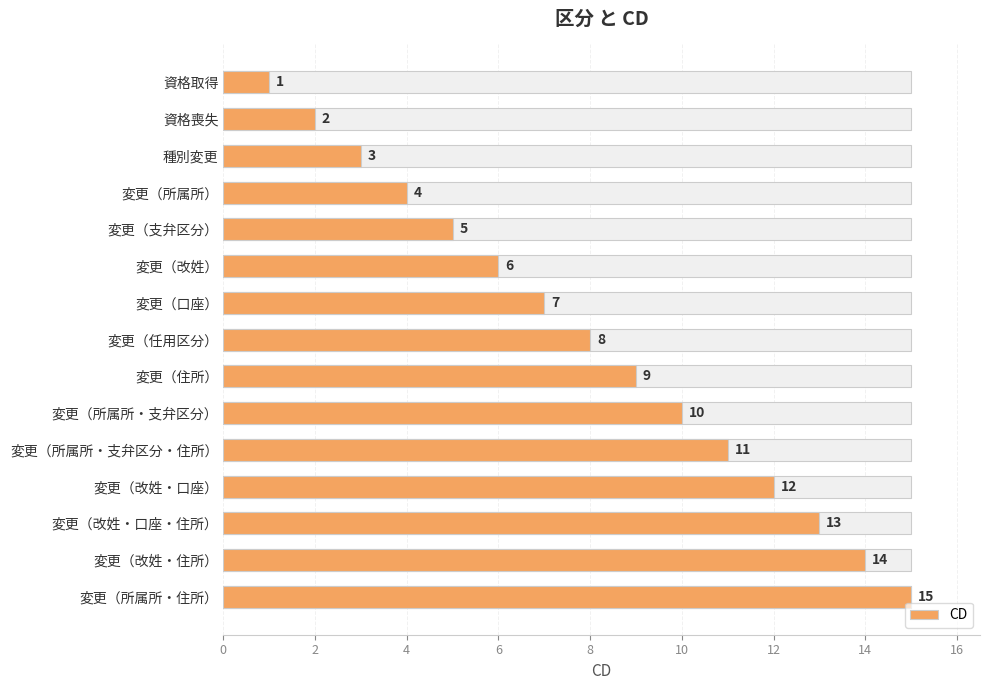

Which has a higher value, 資格取得 or 変更（改姓）?

変更（改姓）